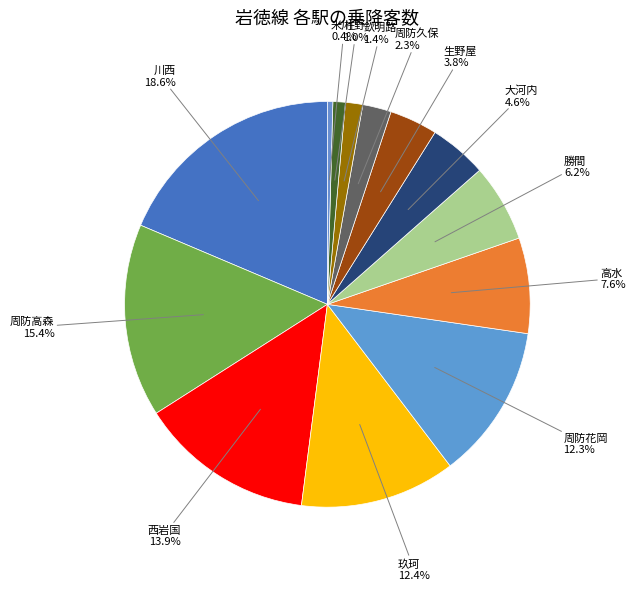

Approximately how many times larger is the value at 欽明路 compared to 米川?

3.2